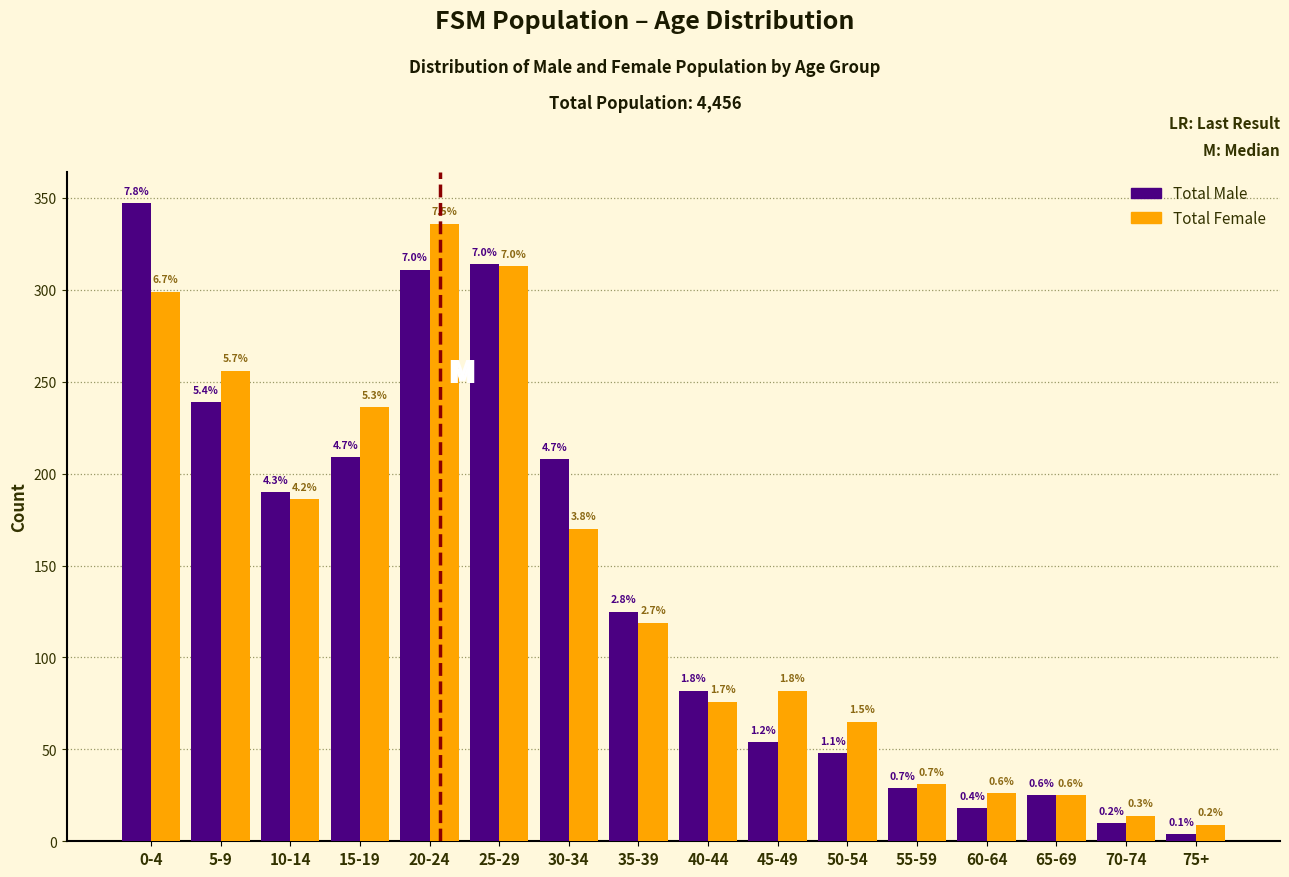

What are all the series names shown in the legend?

Total Male, Total Female